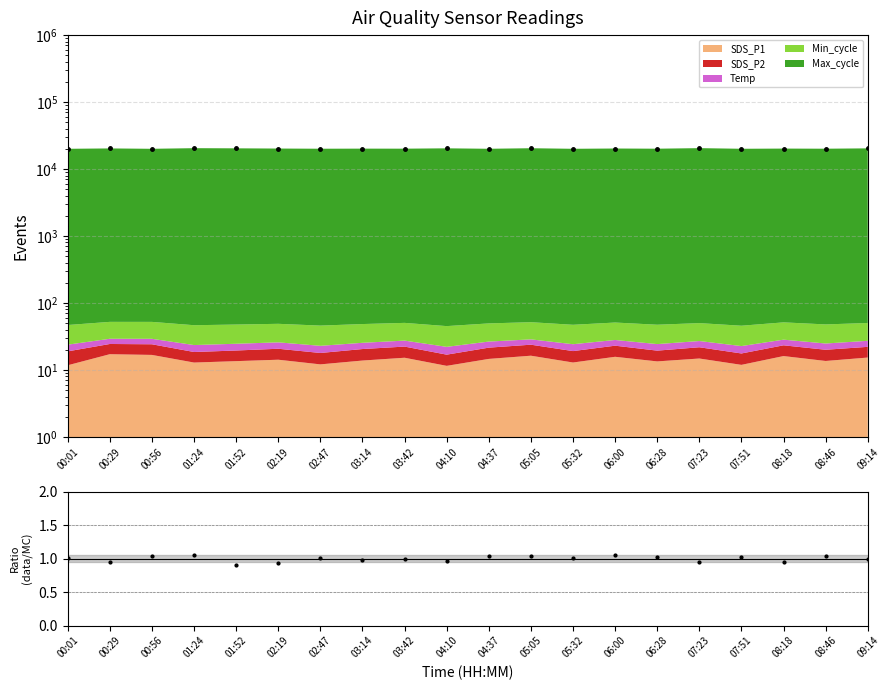

What is the label of the 11th point from the left?

04:37